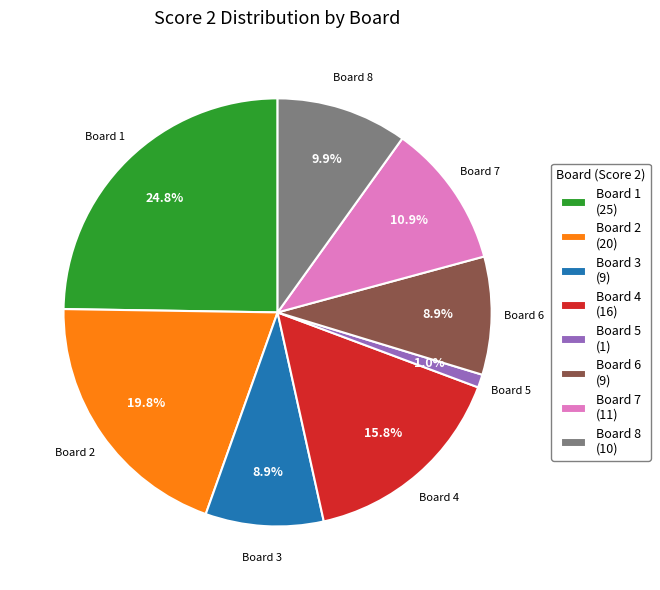

Combined, what portion of the pie is Board 5 and Board 8?

10.9%